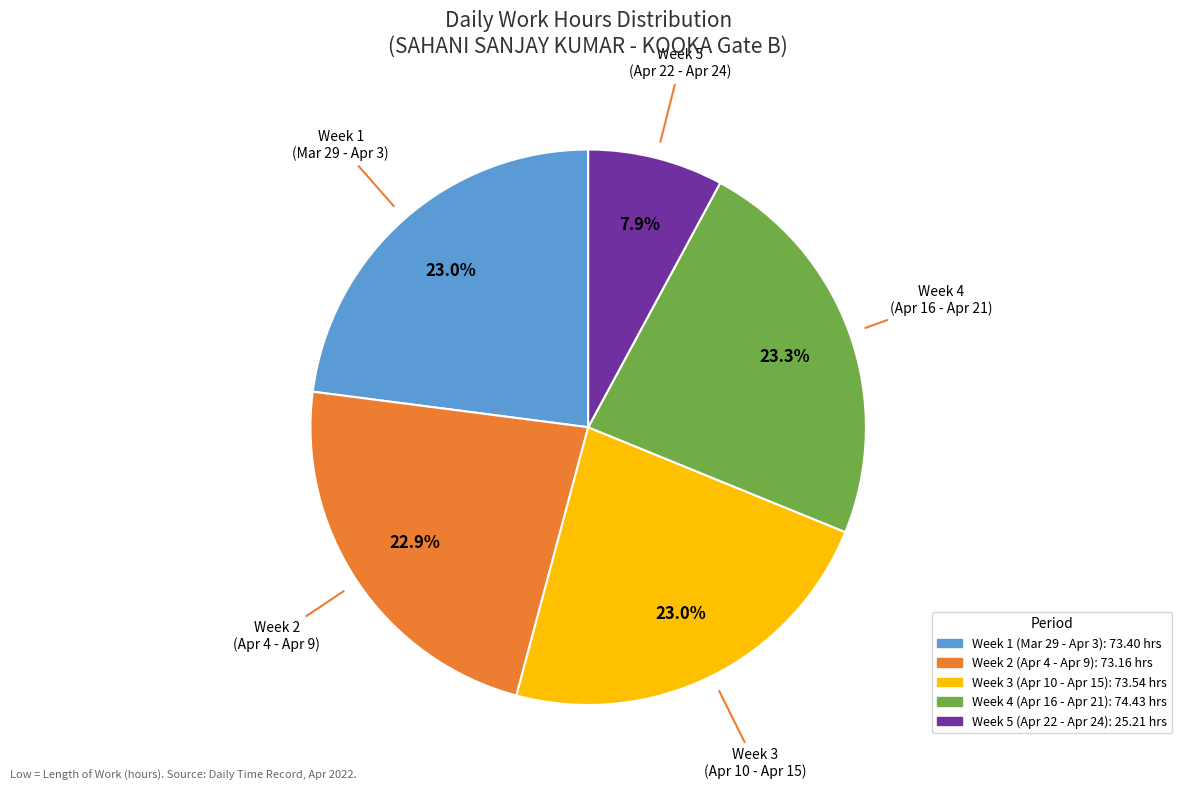

Is there a majority slice in this chart?

No